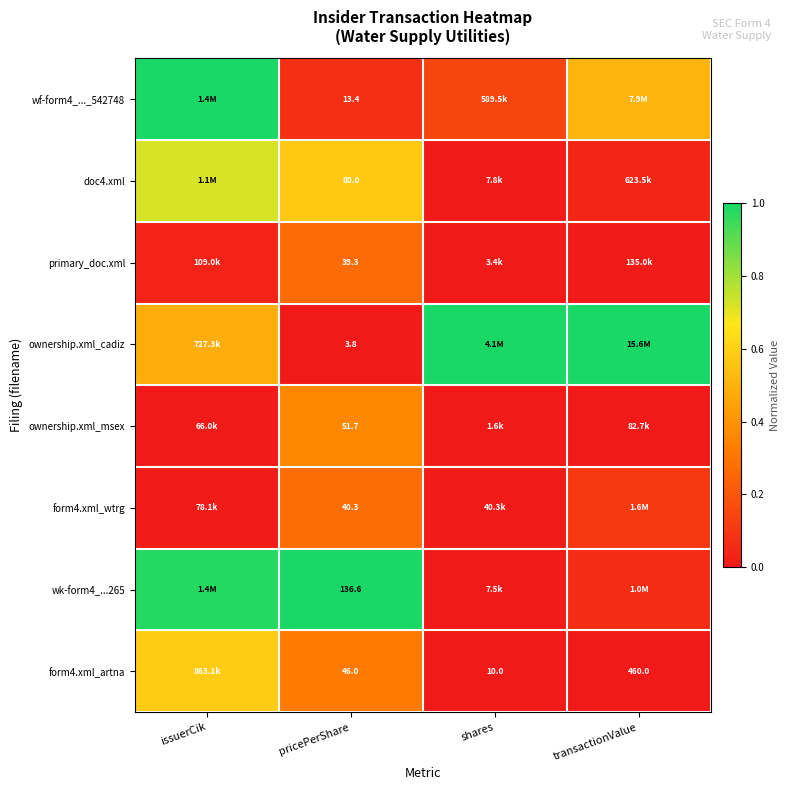

Which has a higher value, shares or transactionValue?

transactionValue